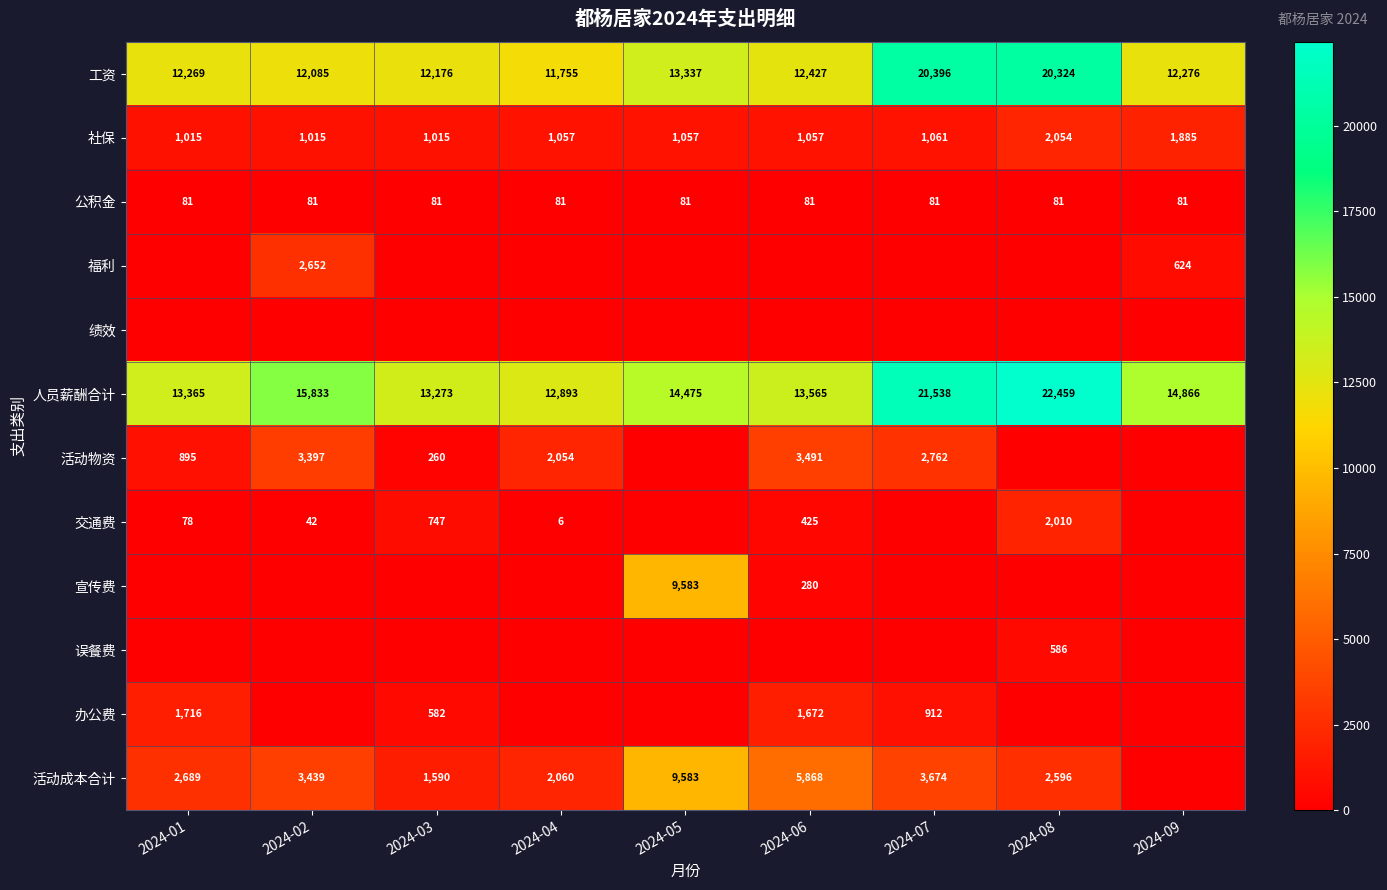

Between 2024-04 and 2024-02, which is larger?

2024-02